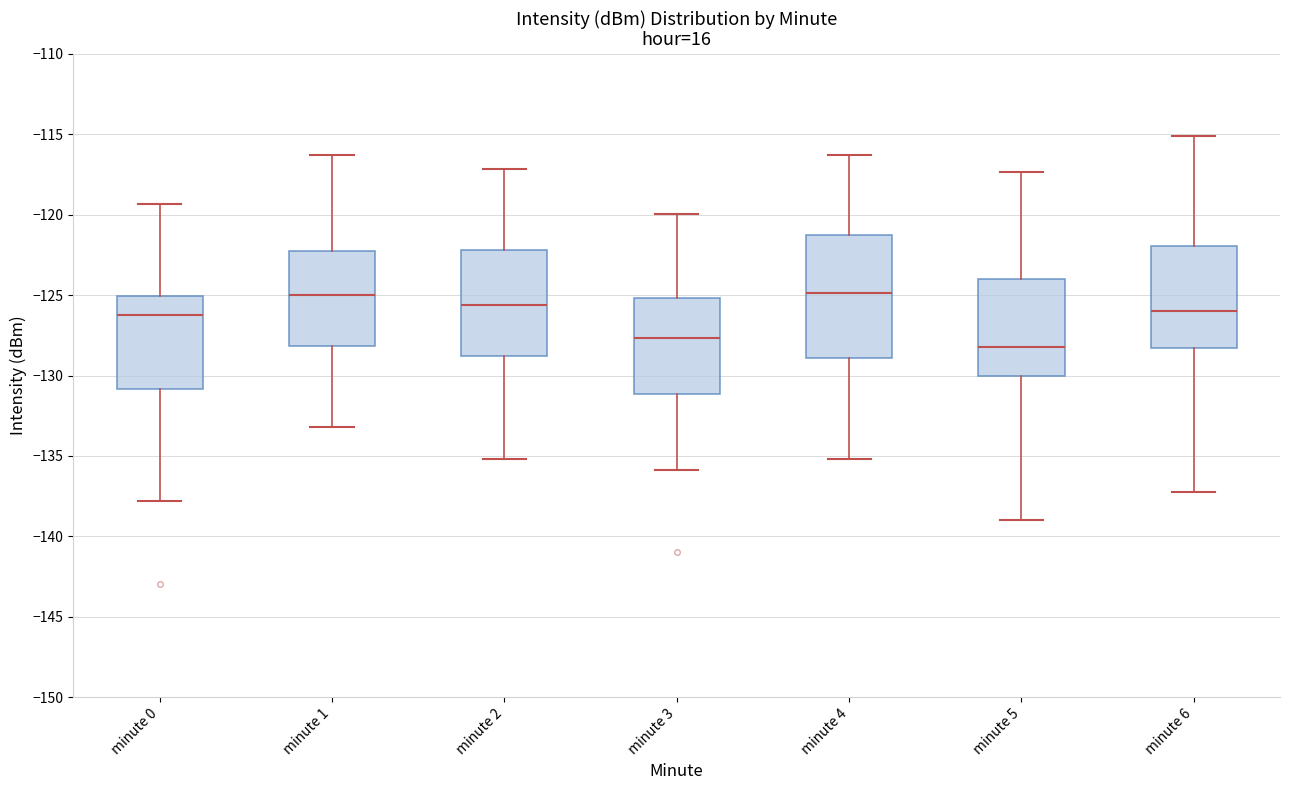

Reading left to right, transcribe this box plot: for each box, give where its median line is, the range the box spans, and where its two whiskers end, as read against the y-axis. The values are not printed on the chart, so give them approximately, as read against the axis.

minute 0: median -126.5, box -131.0 to -125.0, whiskers -138.0 to -119.5
minute 1: median -125.0, box -128.0 to -122.0, whiskers -133.0 to -116.5
minute 2: median -125.5, box -129.0 to -122.0, whiskers -135.0 to -117.0
minute 3: median -127.5, box -131.0 to -125.0, whiskers -136.0 to -120.0
minute 4: median -125.0, box -129.0 to -121.5, whiskers -135.0 to -116.5
minute 5: median -128.5, box -130.0 to -124.0, whiskers -139.0 to -117.5
minute 6: median -126.0, box -128.5 to -122.0, whiskers -137.0 to -115.0